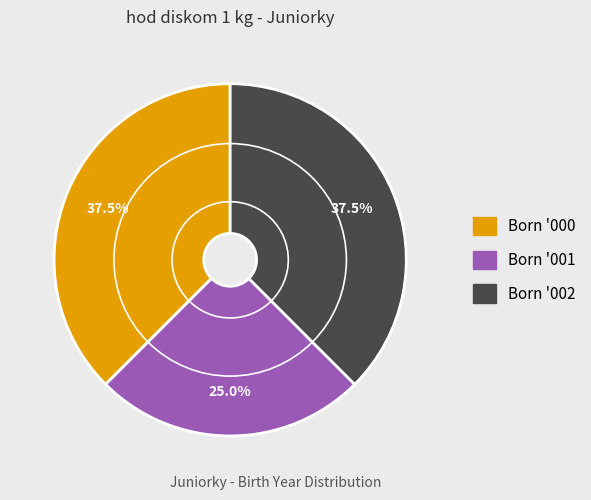

Count the number of slices in the pie.

3